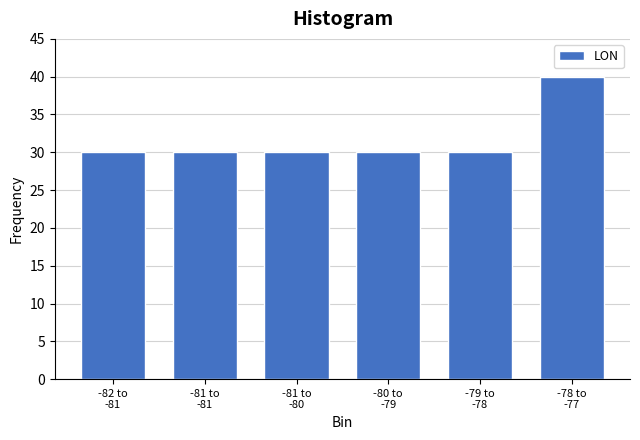

Reading left to right, list all the values displayed in this chart.

30	30	30	30	30	40